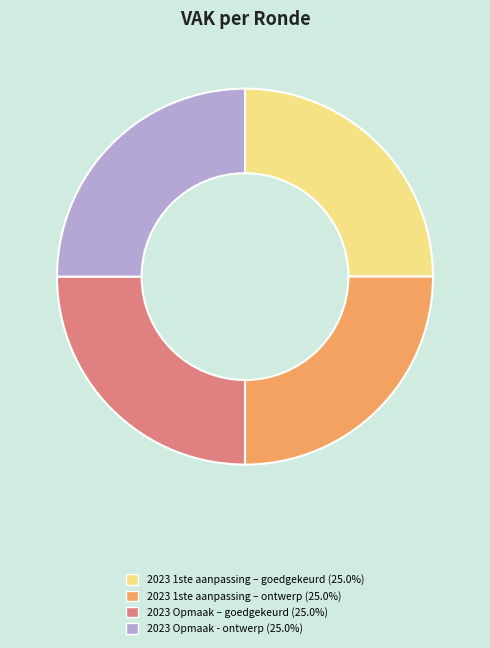

Does 2023 Opmaak - ontwerp (25.0%) represent more than half of the total?

No